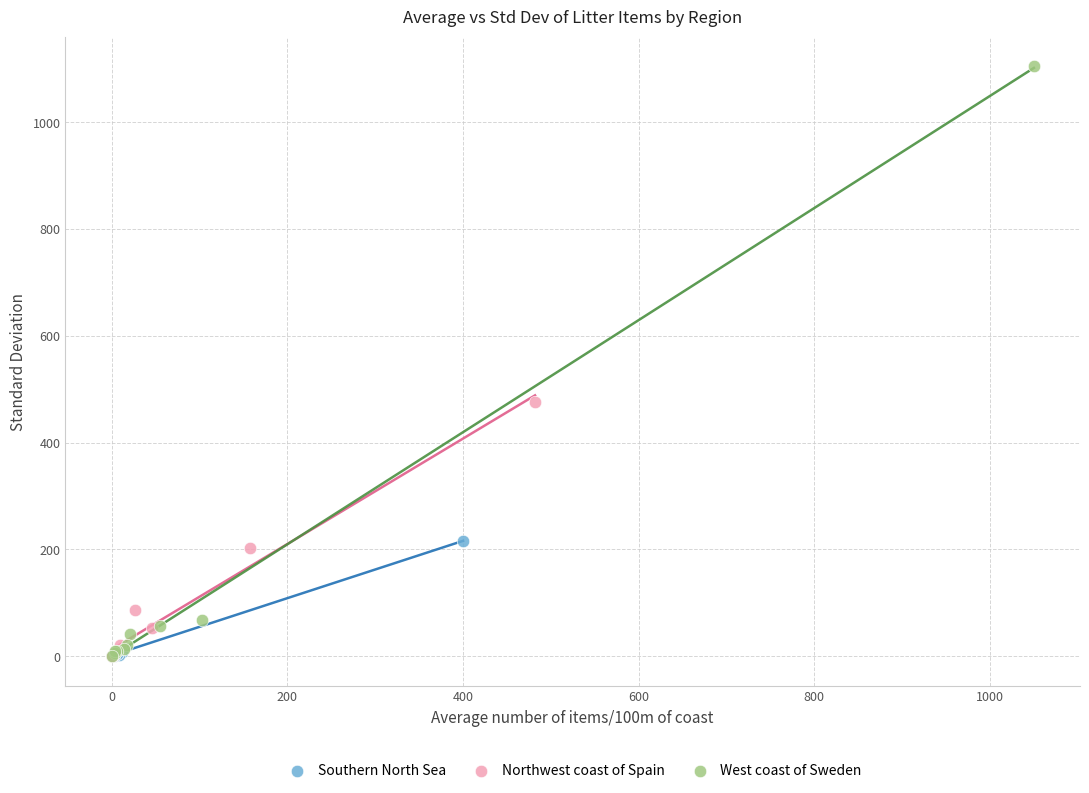

What are all the series names shown in the legend?

Southern North Sea, Northwest coast of Spain, West coast of Sweden